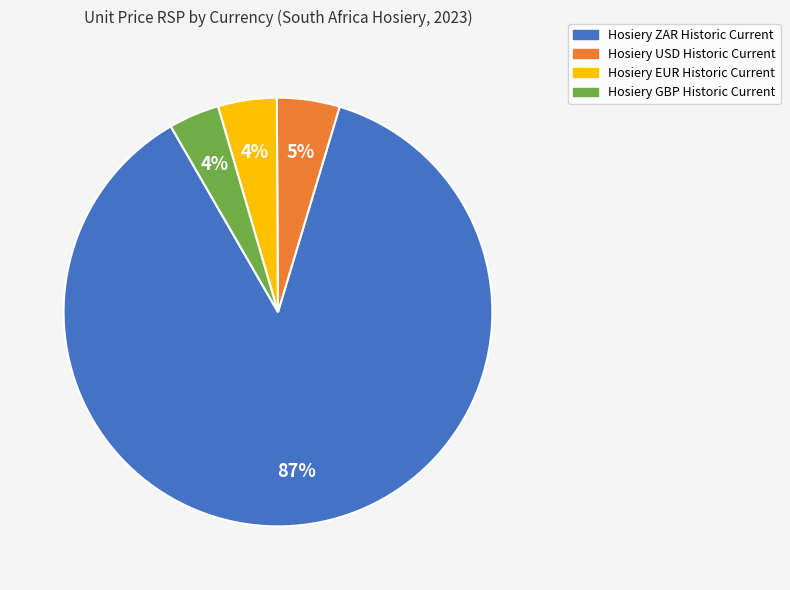

To the nearest percent, what portion does Hosiery GBP Historic Current represent?

4%